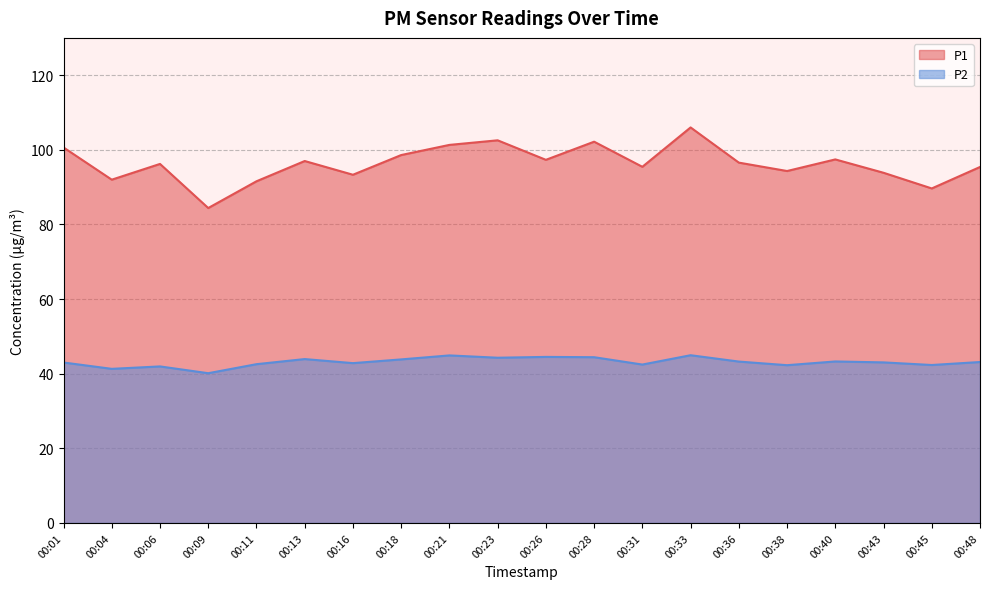

What are all the series names shown in the legend?

P1, P2